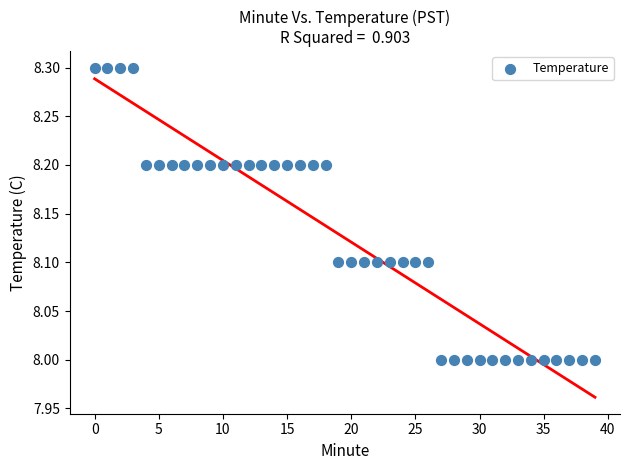

What is the range of Y values (max minus min)?

0.3